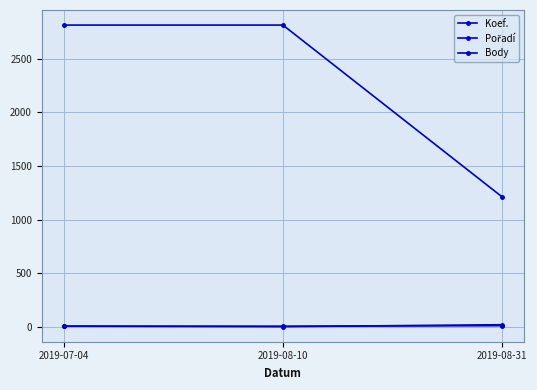

What is the average value of the Koef. series?

9